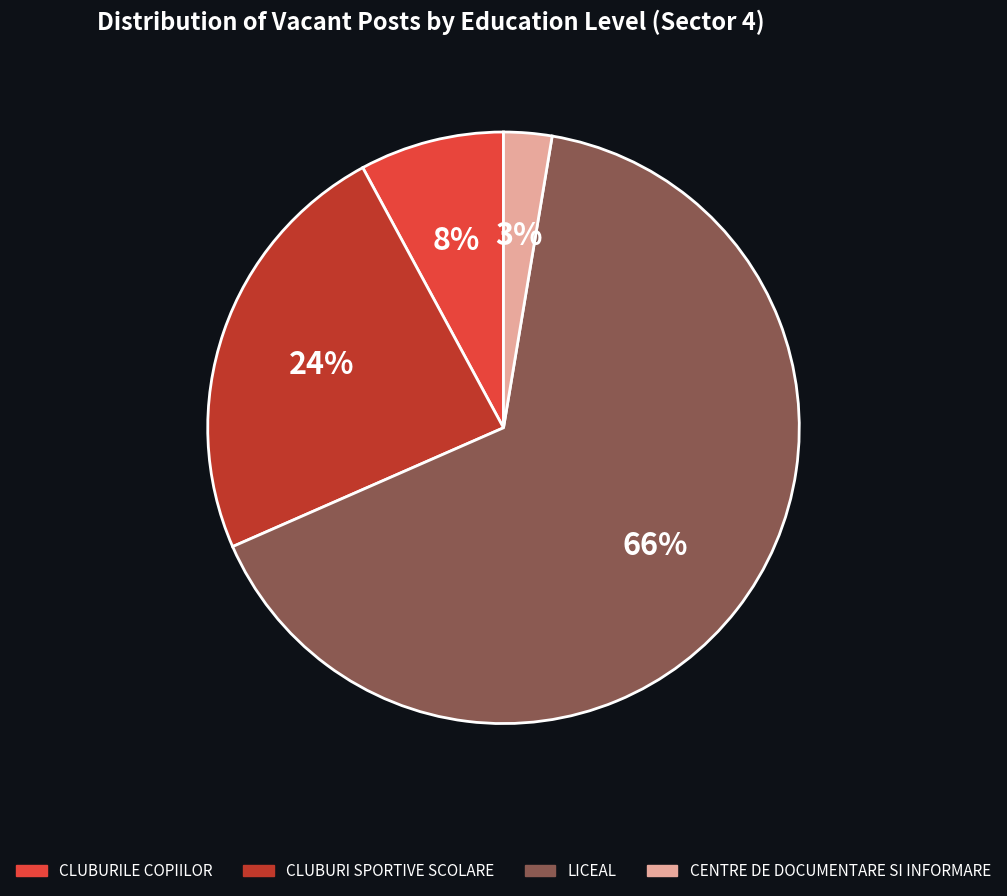

Count the number of slices in the pie.

4